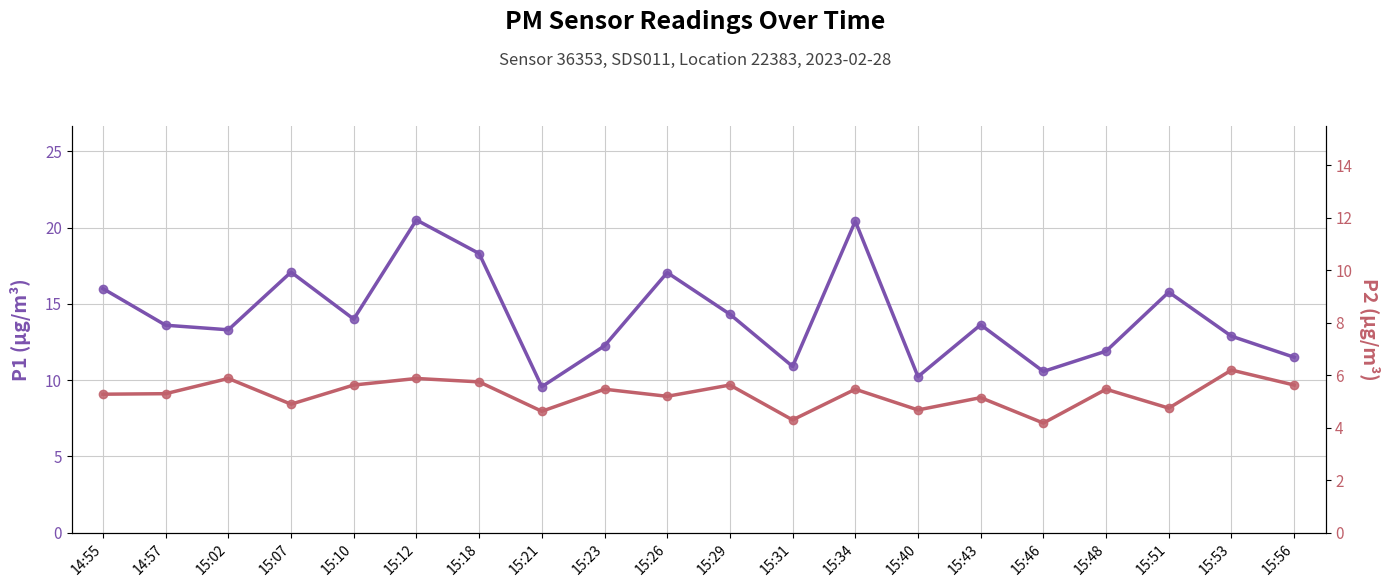

What is the difference between the P1 (PM10) values at 15:23 and 15:34?

8.2